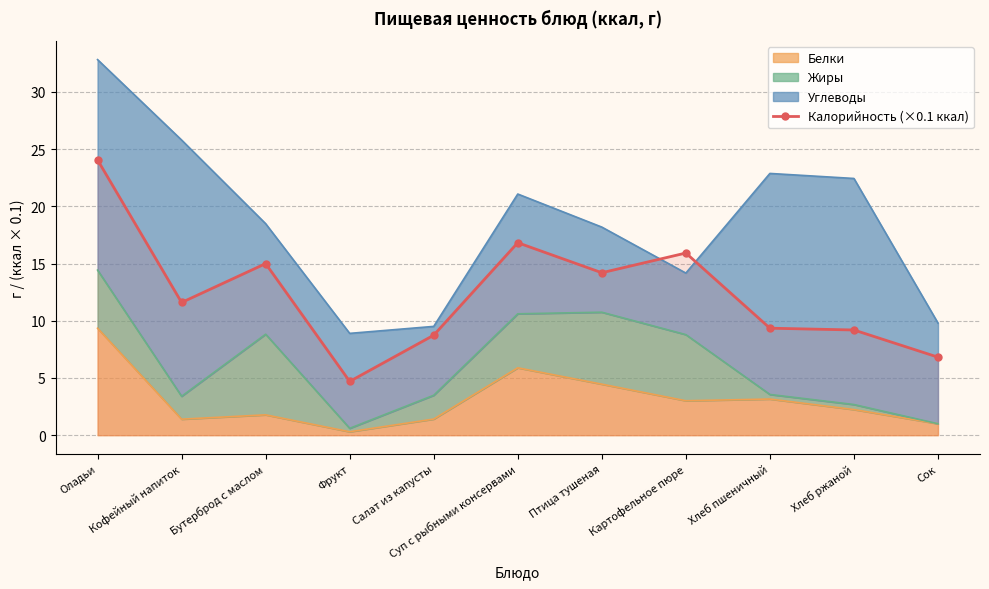

The value at Хлеб пшеничный is 14.0. True or false?

False